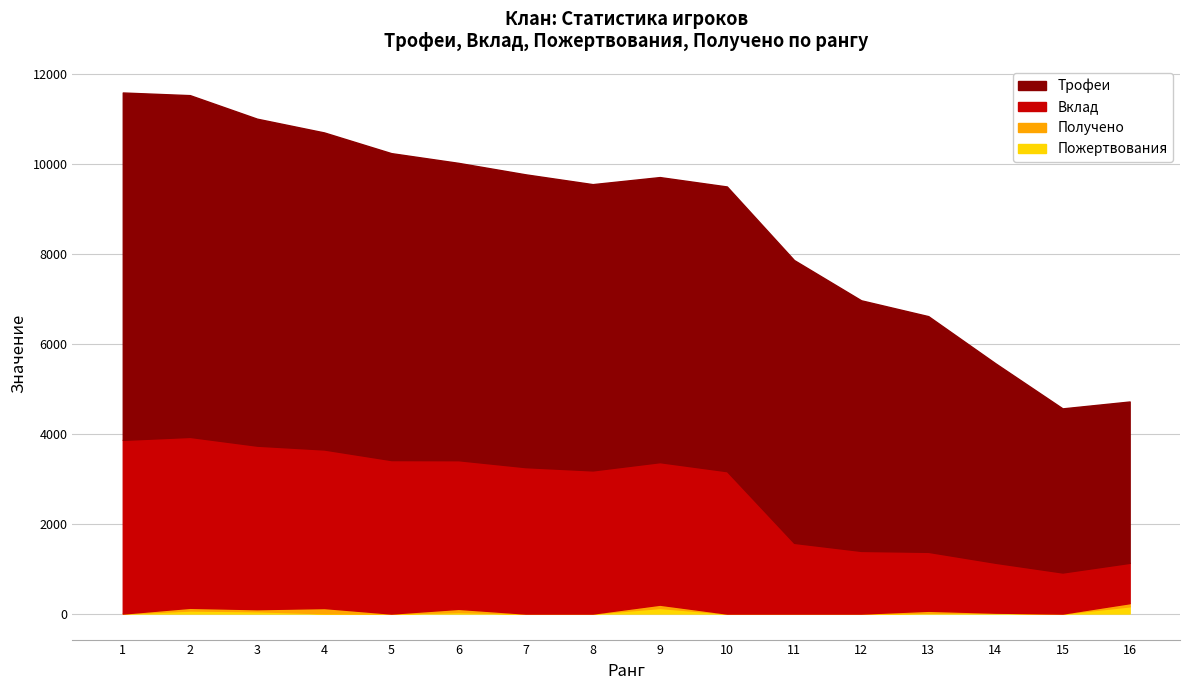

At 3, list the series in order from smallest to largest.

Получено, Пожертвования, Вклад, Трофеи